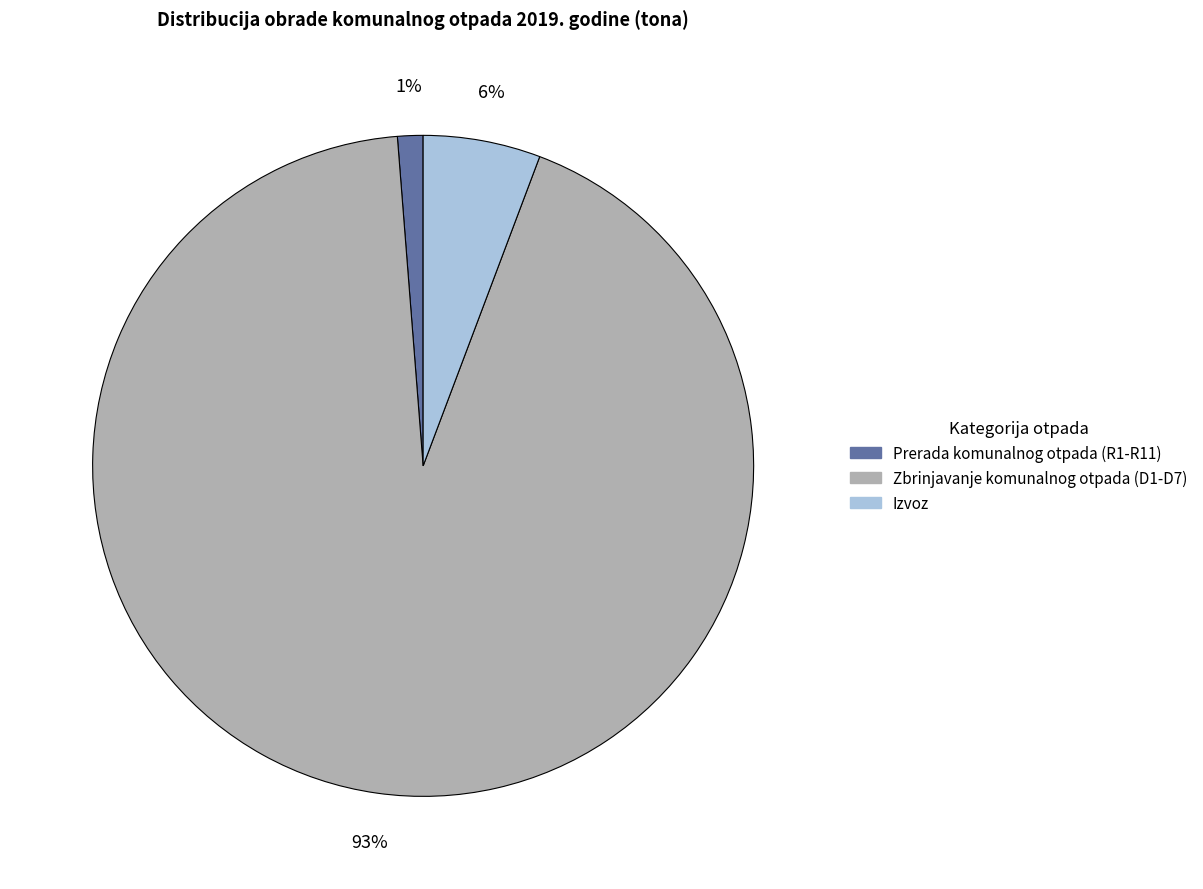

Combined, do Izvoz and Prerada komunalnog otpada (R1-R11) account for over 50%?

No